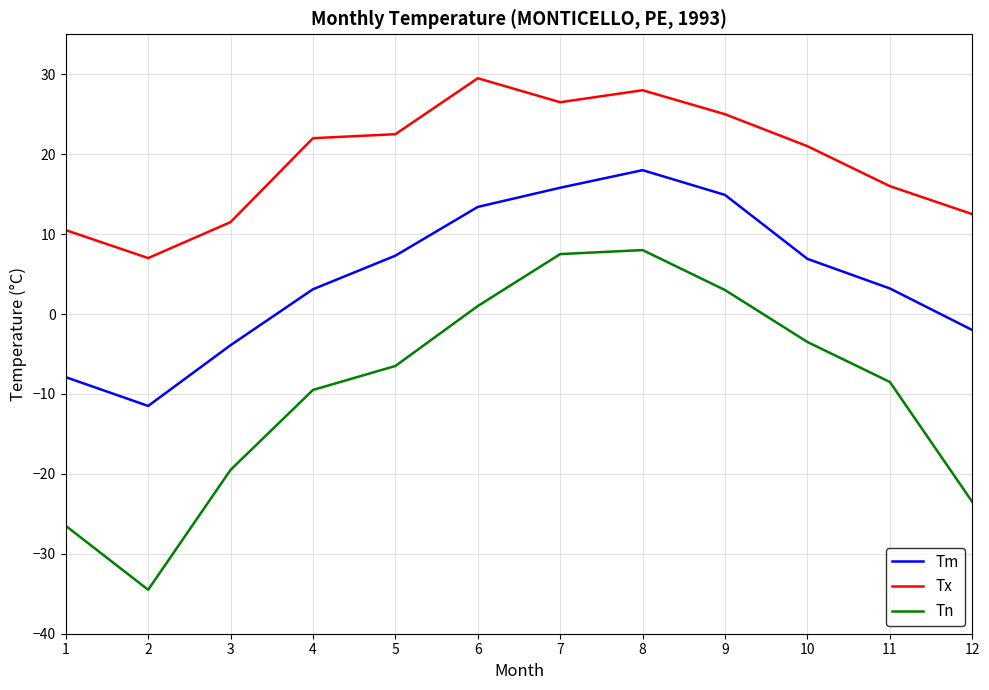

At which category is the sum across all series the highest?

8